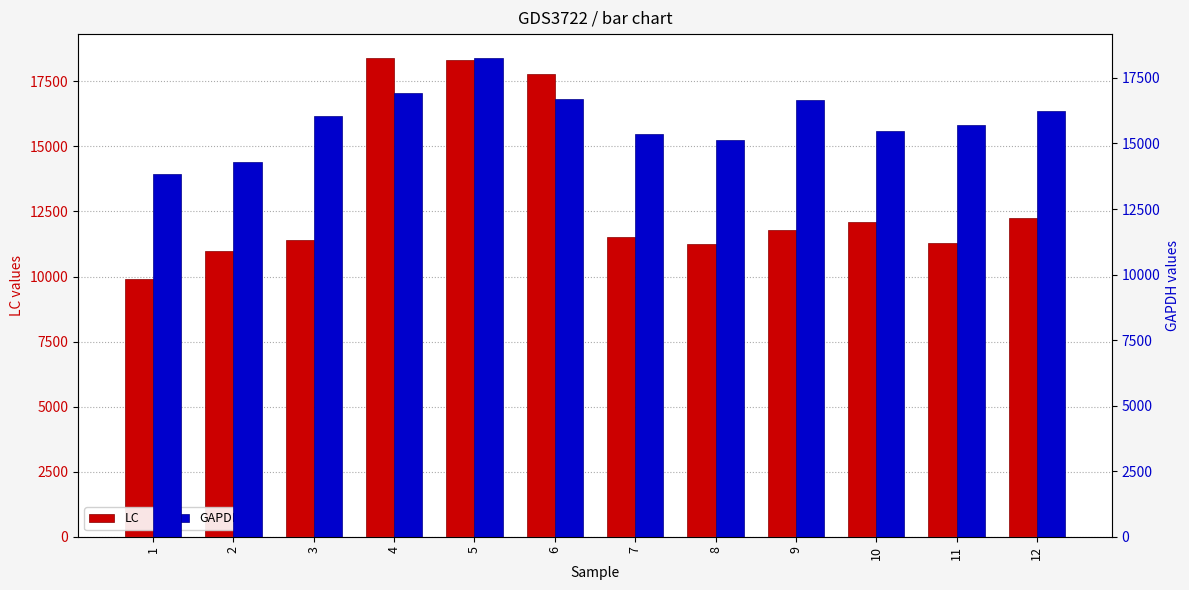

How many data points in GAPDH are above 16048?

6